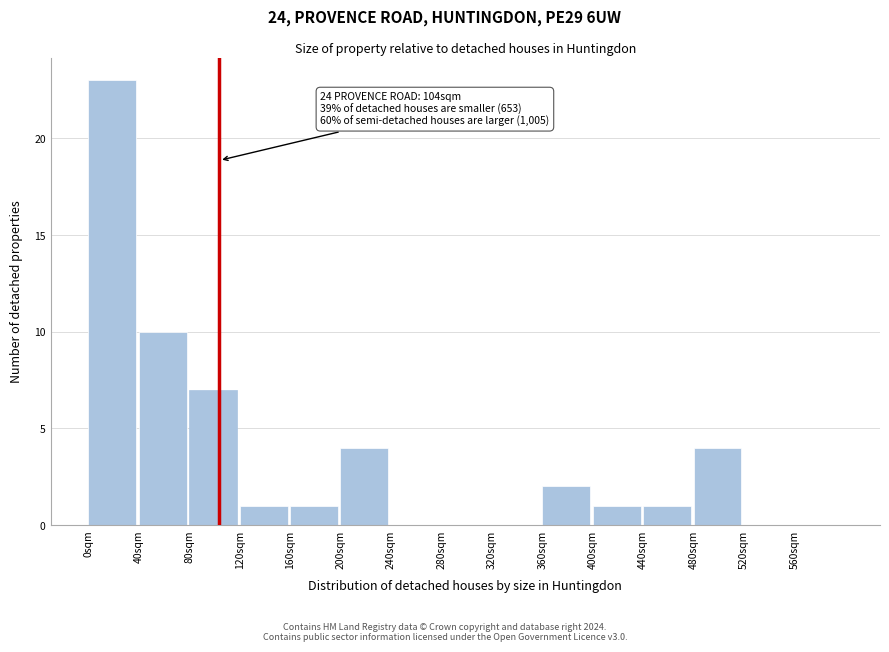

Which range on the x-axis has the tallest bar?

0 to 40